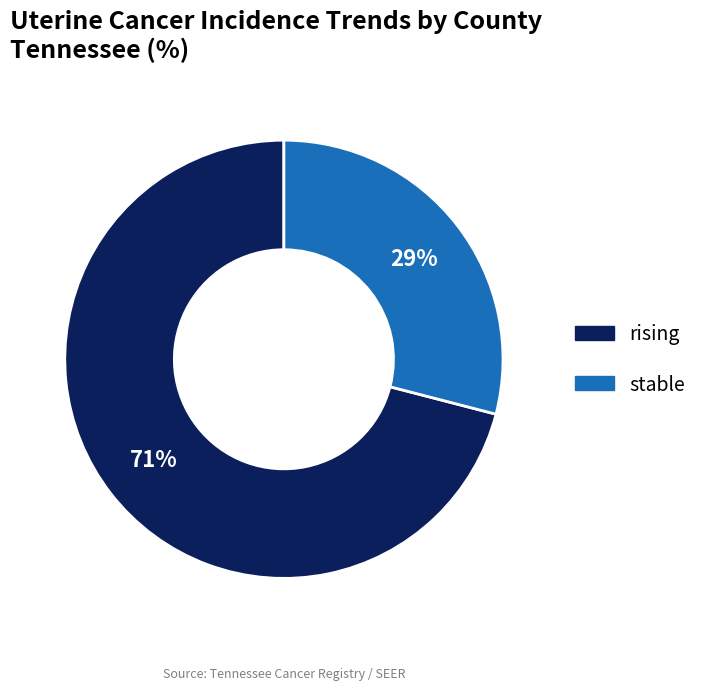

To the nearest percent, what is the average slice percentage?

50%